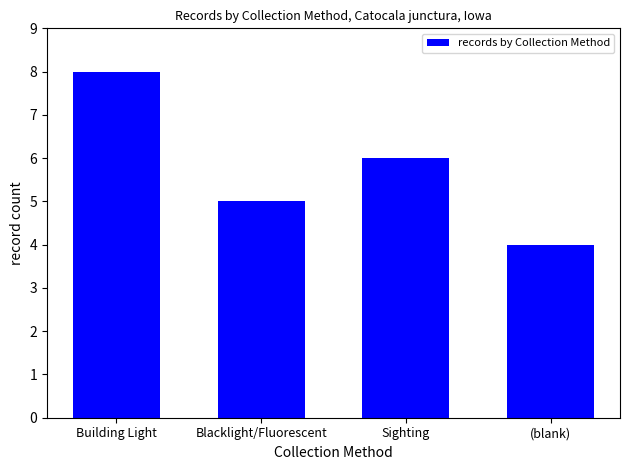

Reading right to left, list all the values displayed in this chart.

(blank)=4	Sighting=6	Blacklight/Fluorescent=5	Building Light=8